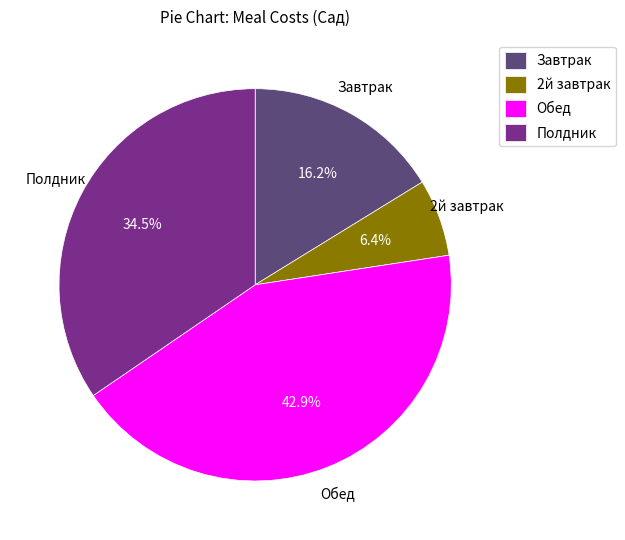

Rank the categories by value from highest to lowest.

Обед, Полдник, Завтрак, 2й завтрак